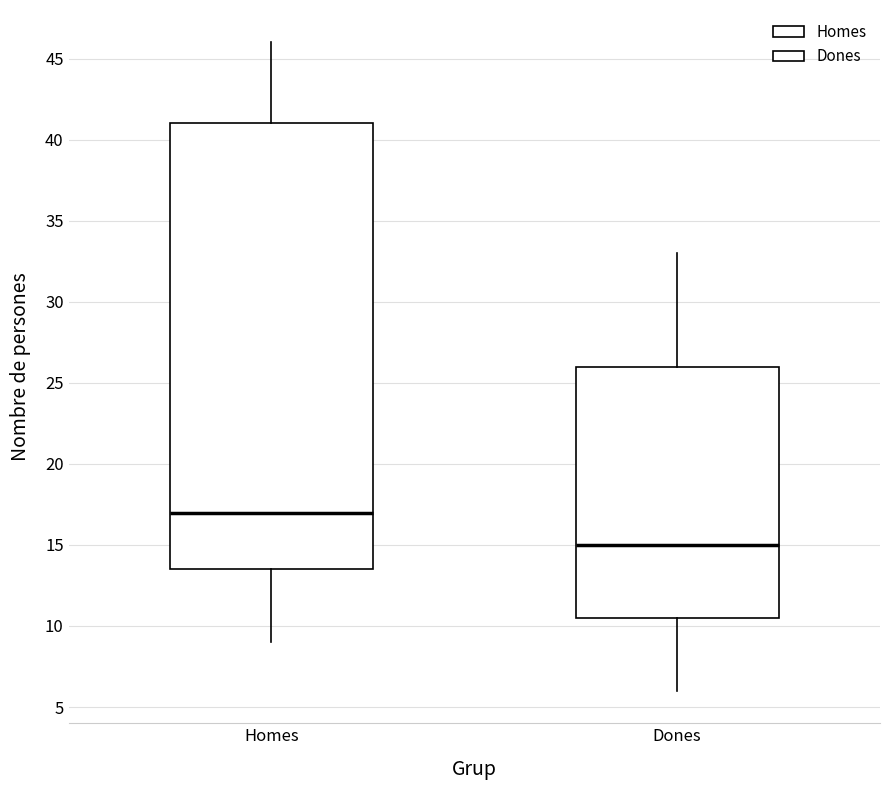

Reading left to right, read every box against the y-axis: the position of its median line, the range the box covers, and the ends of its whiskers. The values are not printed on the chart, so give them approximately, as read against the axis.

Homes: median 17.0, box 13.5 to 41.0, whiskers 9.0 to 46.0
Dones: median 15.0, box 10.5 to 26.0, whiskers 6.0 to 33.0